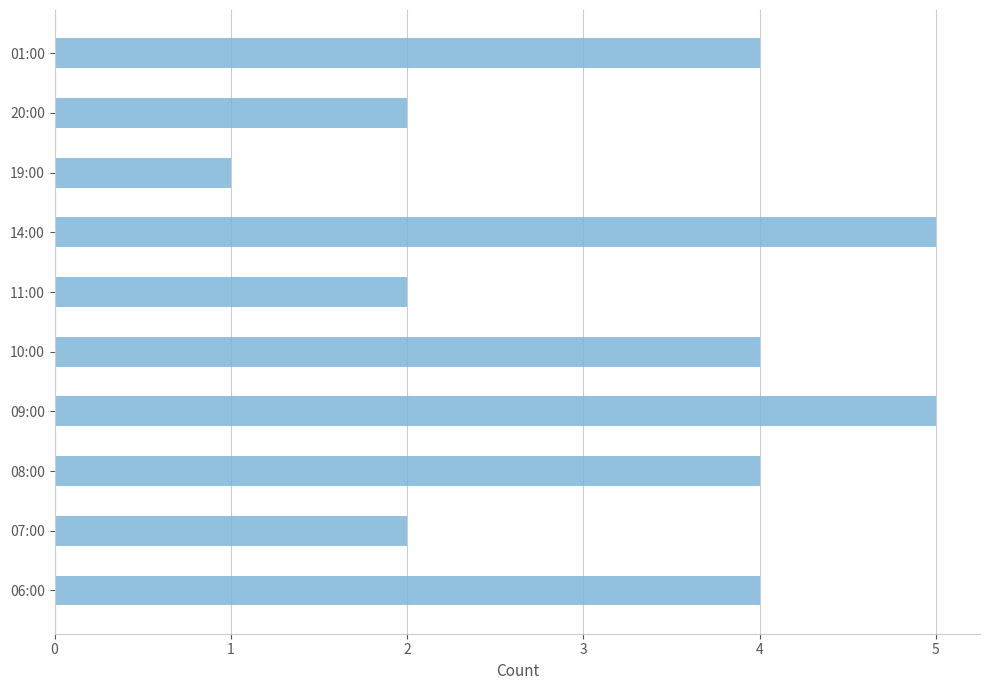

What is the maximum value shown in the chart?

5